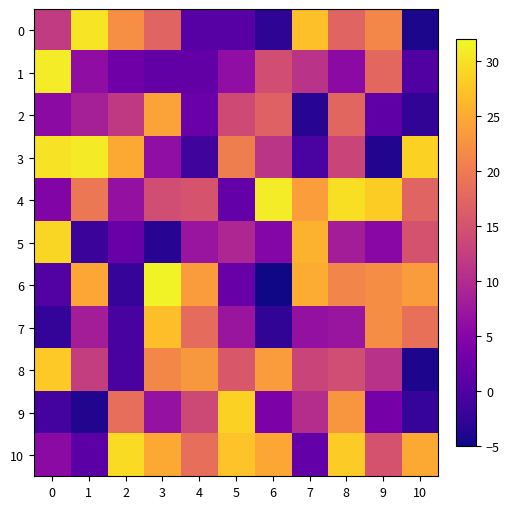

Rank the series at 1 from lowest to highest value.

9, 5, 10, 1, 7, 2, 8, 4, 6, 0, 3